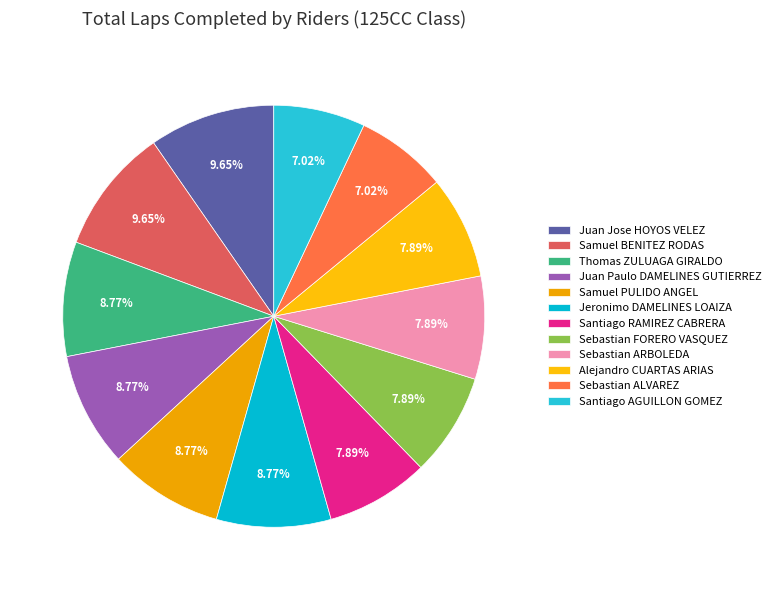

Is there a majority slice in this chart?

No